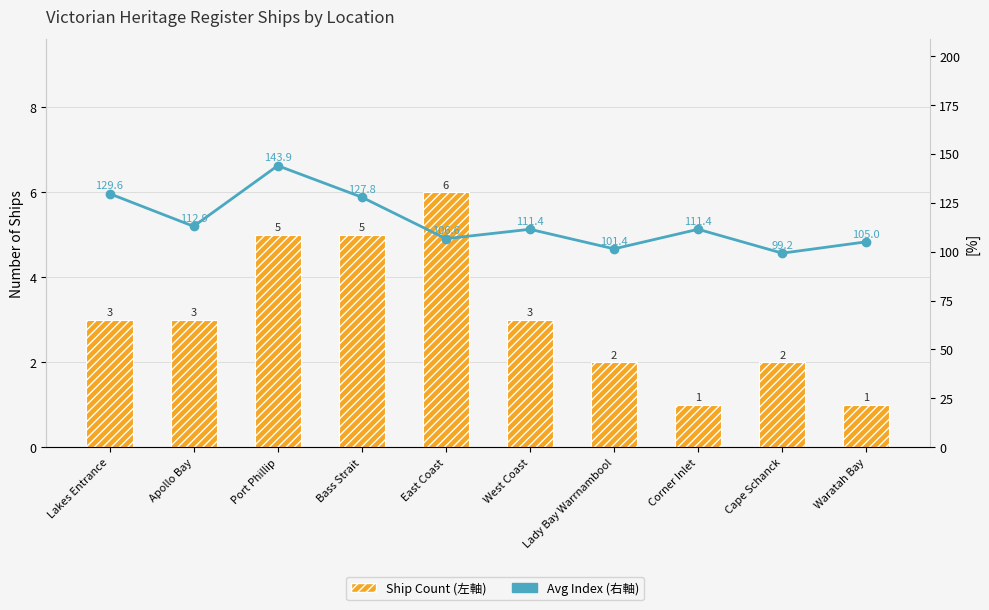

What is the total value across all series at Corner Inlet?

112.4